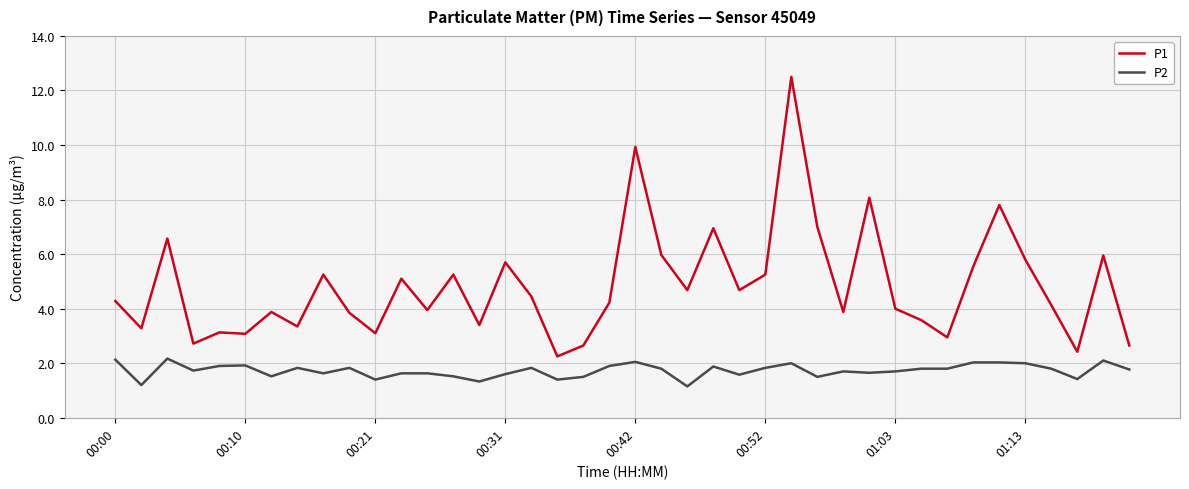

What are all the series names shown in the legend?

P1, P2